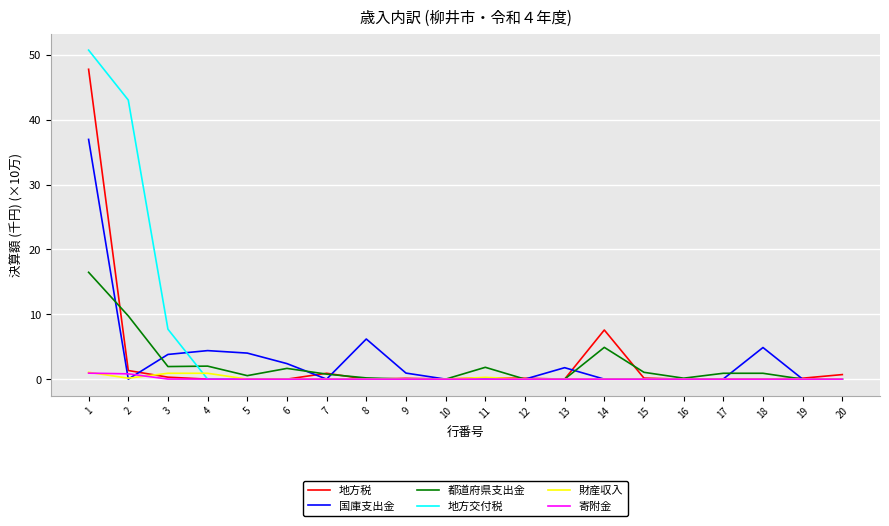

The 都道府県支出金 series shows 2.0 at 4. True or false?

True